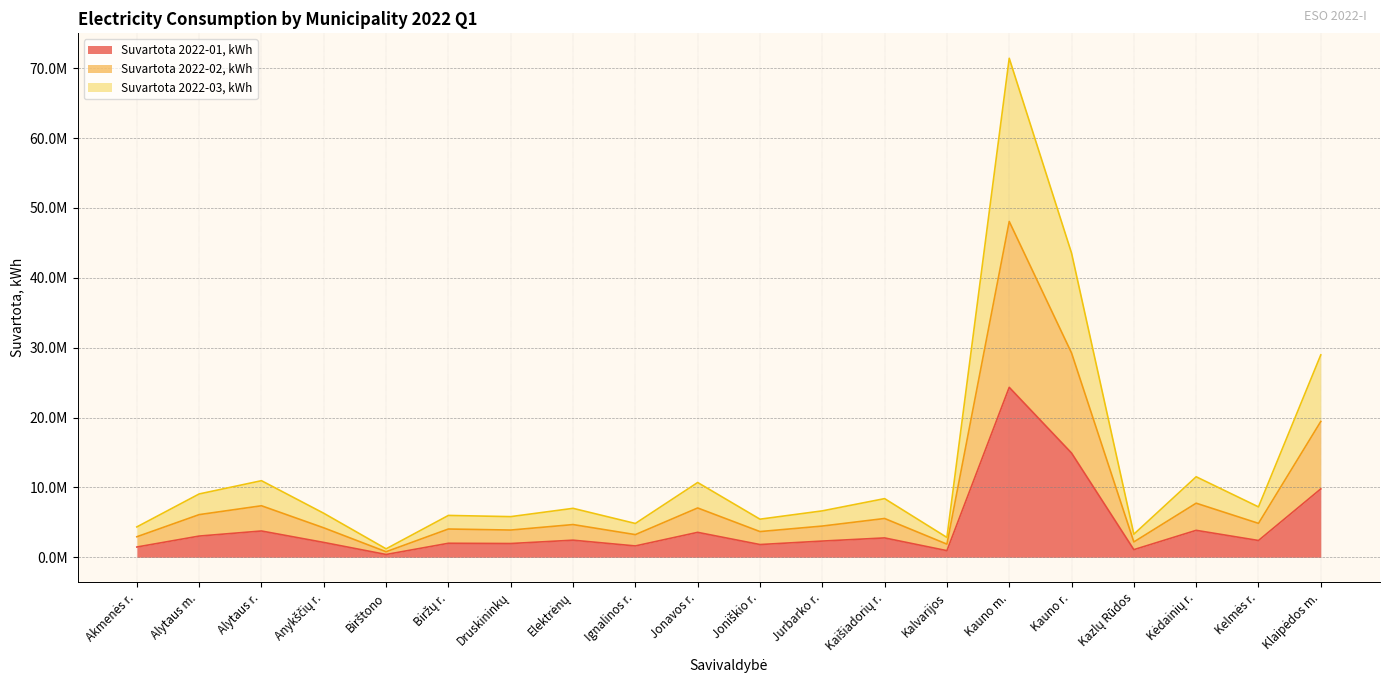

Count the number of categories in the chart.

20